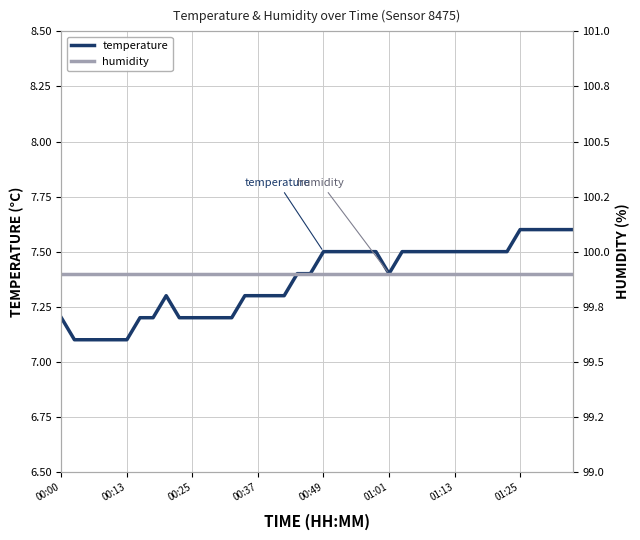

True or false: humidity has a value of 99.9 at 17.

True